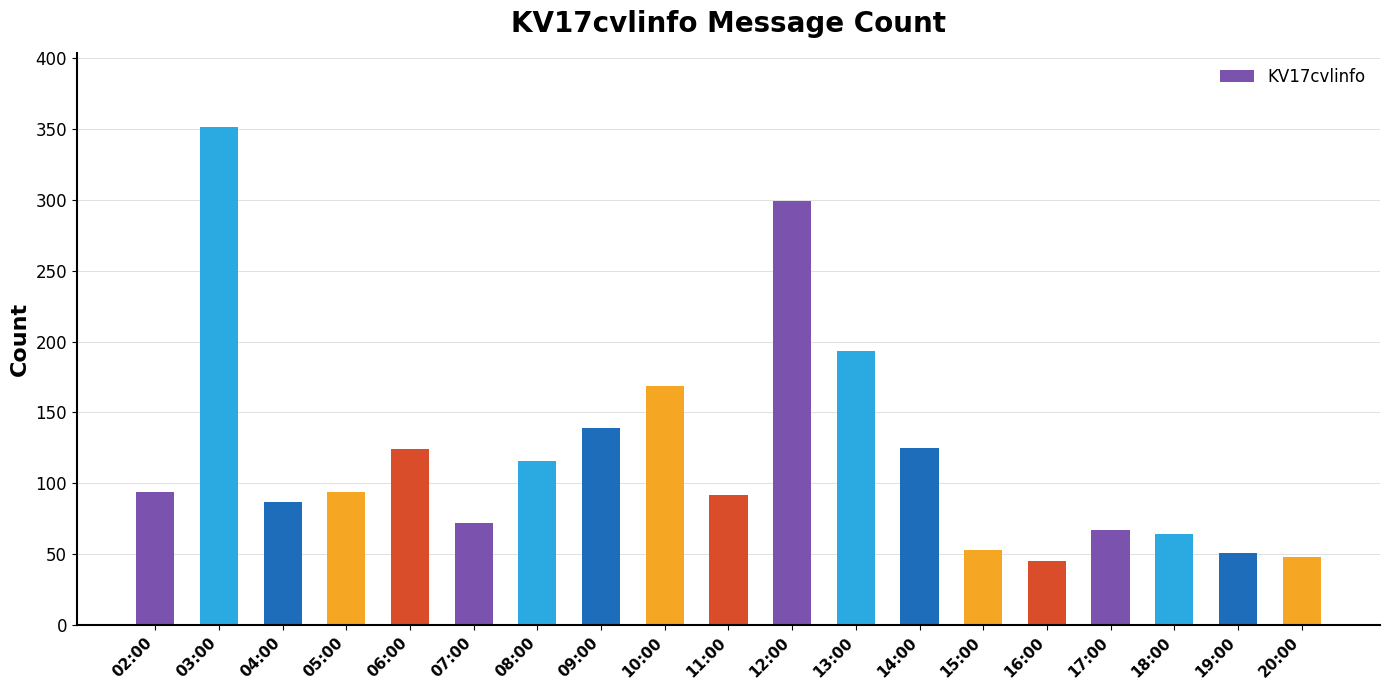

What is the label of the 1st bar from the left?

02:00